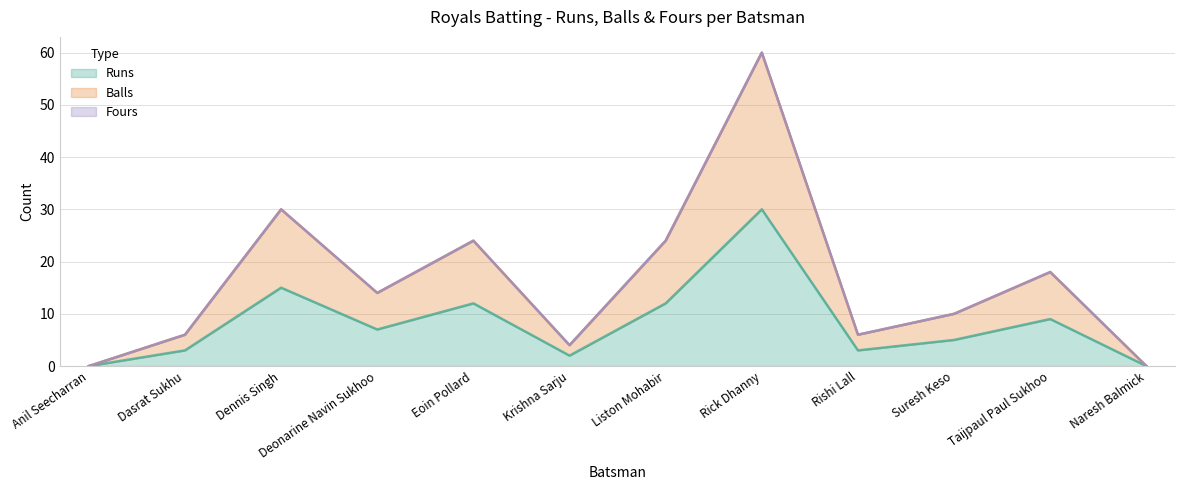

What is the spread (max minus min) of values at Taijpaul Paul Sukhoo?

9